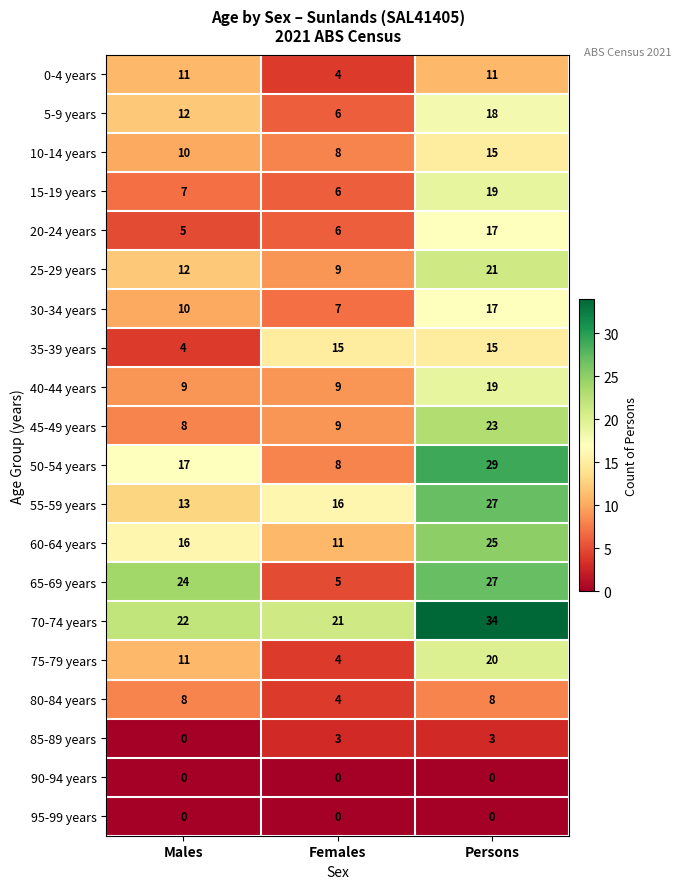

Which series has the widest spread of values?

65-69 years